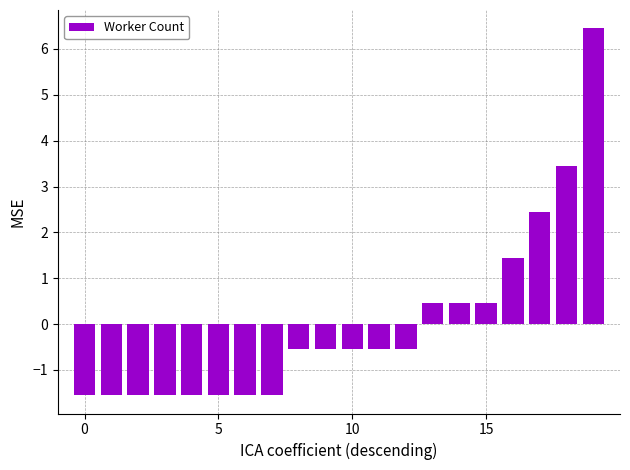

What is the value of the 3rd bar from the left?

-1.5